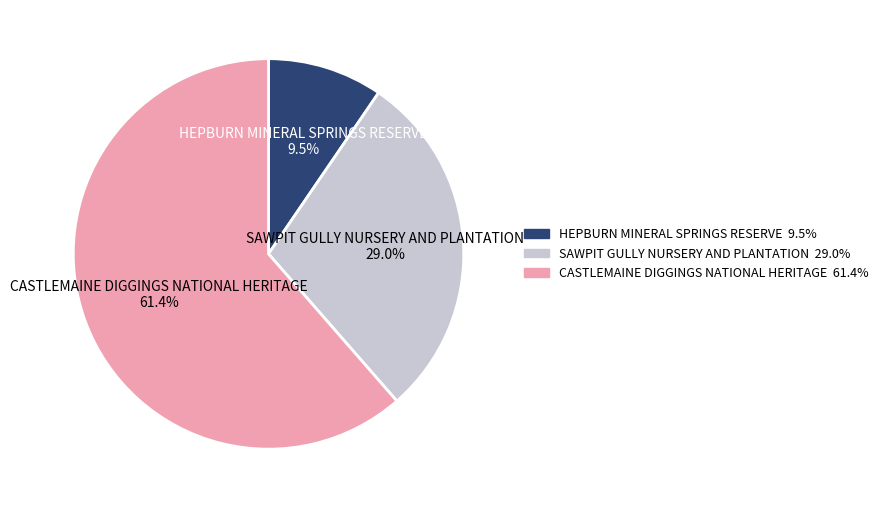

To the nearest percent, what percentage of the pie is CASTLEMAINE DIGGINGS NATIONAL HERITAGE?

61%